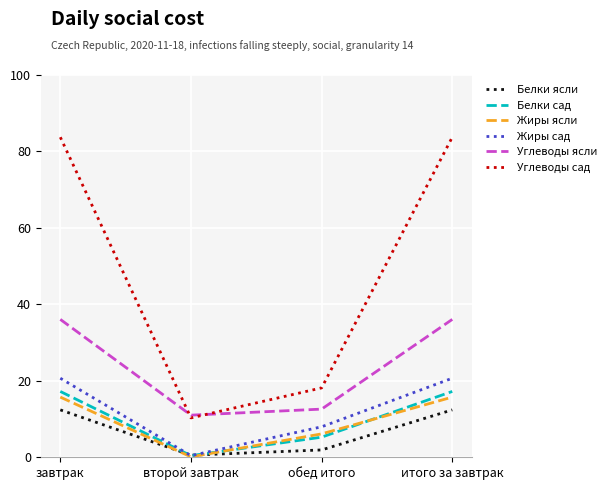

What is the difference between the maximum and second lowest values in the Углеводы ясли series?

23.5